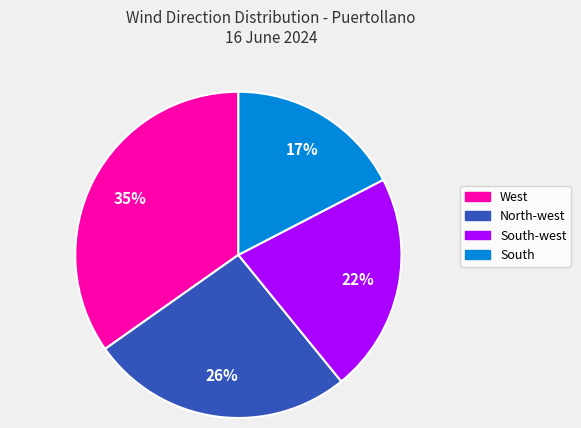

Is there a majority slice in this chart?

No